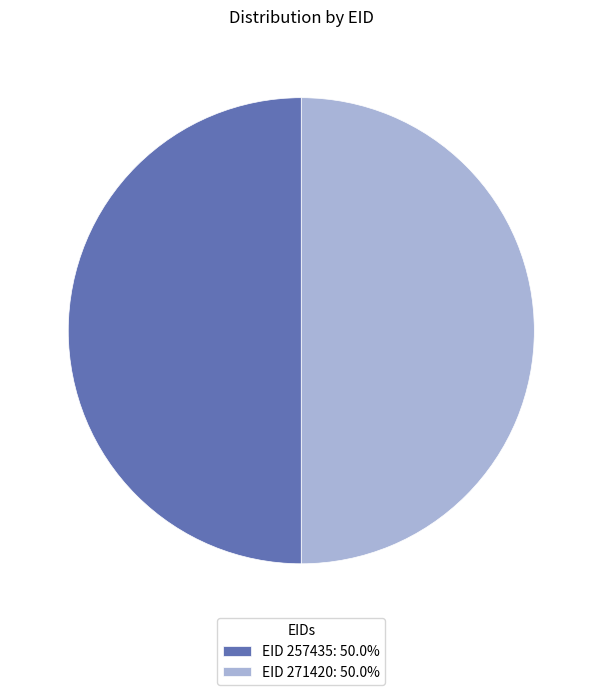

Do EID 271420: 50.0% and EID 257435: 50.0% together represent more than half of the pie?

Yes